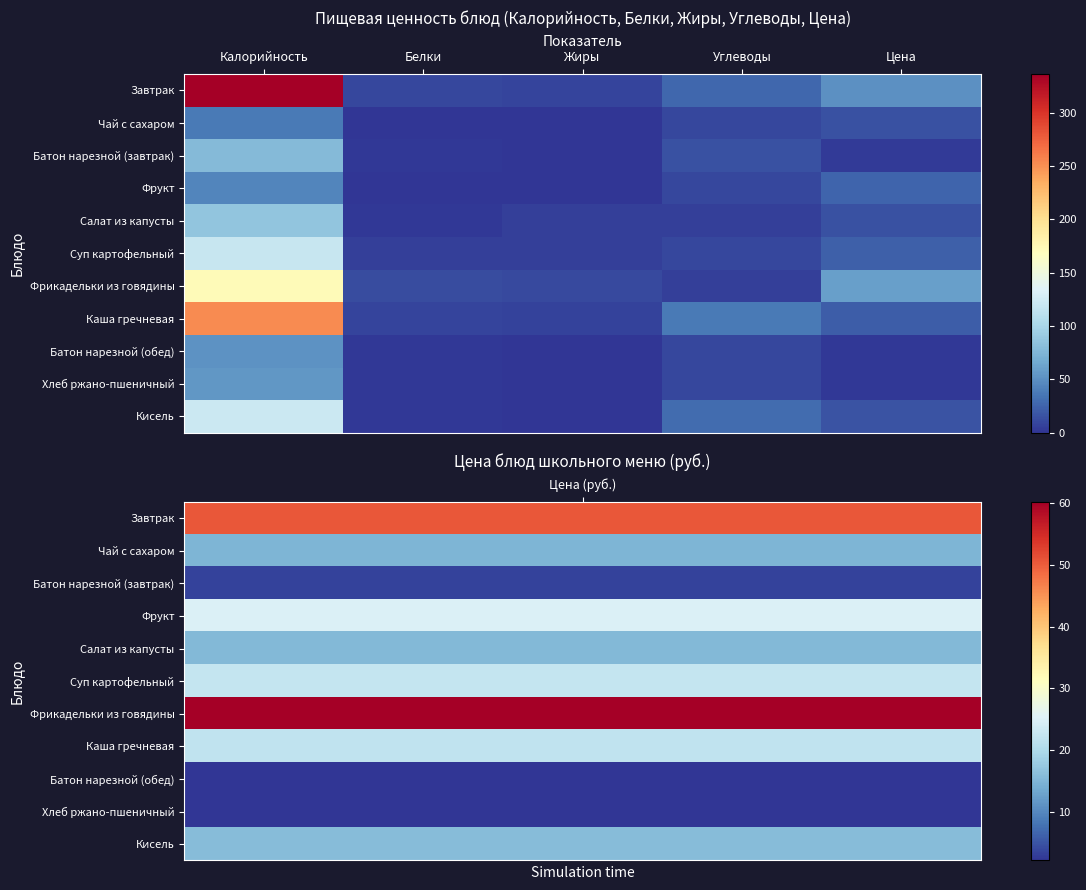

What is the total value across all series at Жиры?

41.9